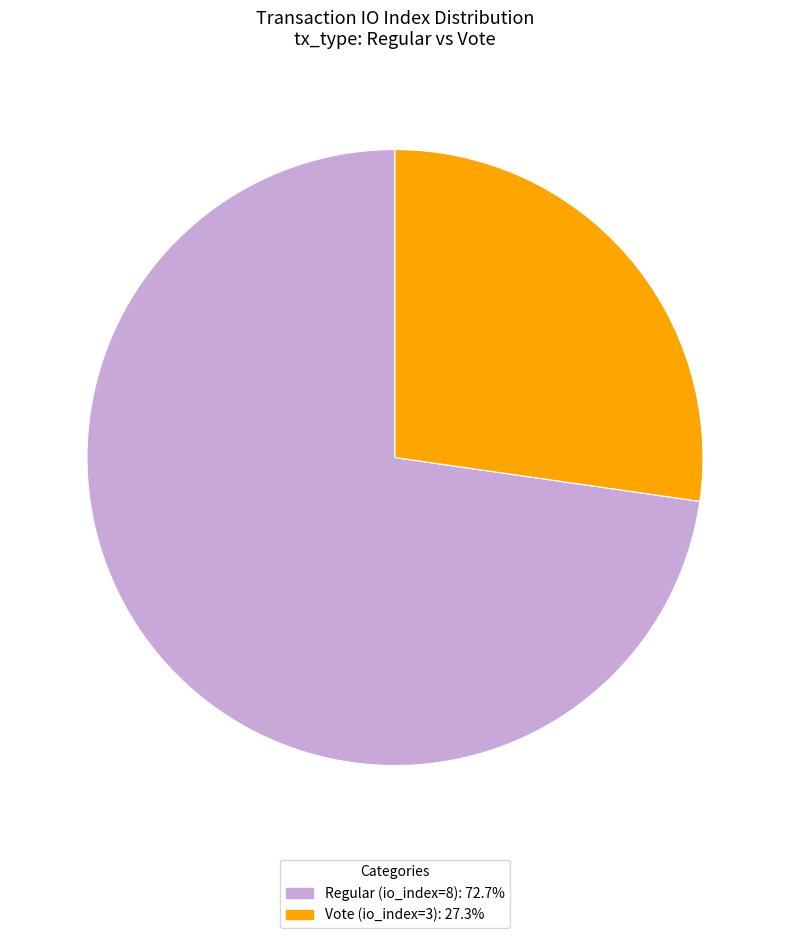

Combined, do Vote (io_index=3): 27.3% and Regular (io_index=8): 72.7% account for over 50%?

Yes